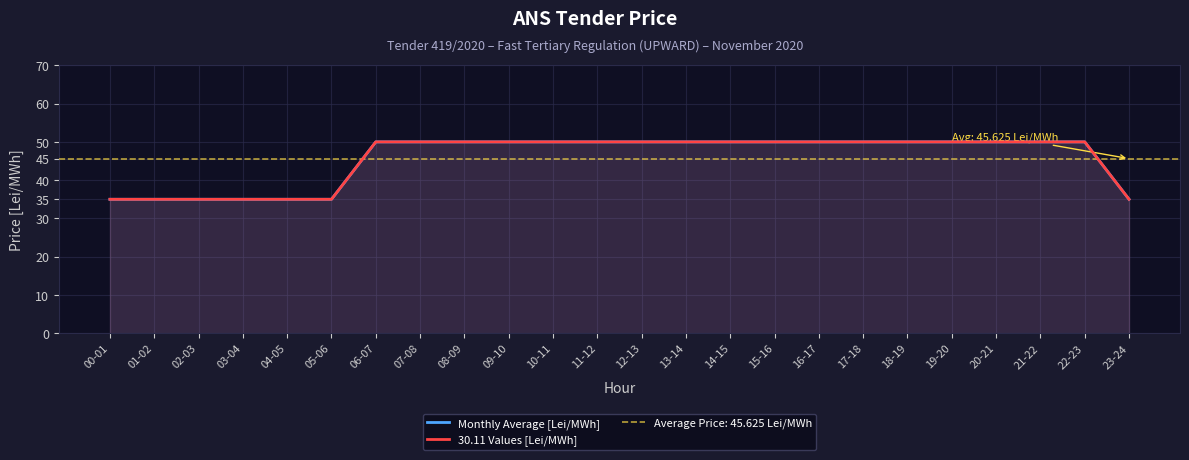

Rank the series at 00-01 from lowest to highest value.

Monthly Average [Lei/MWh], 30.11 Values [Lei/MWh]